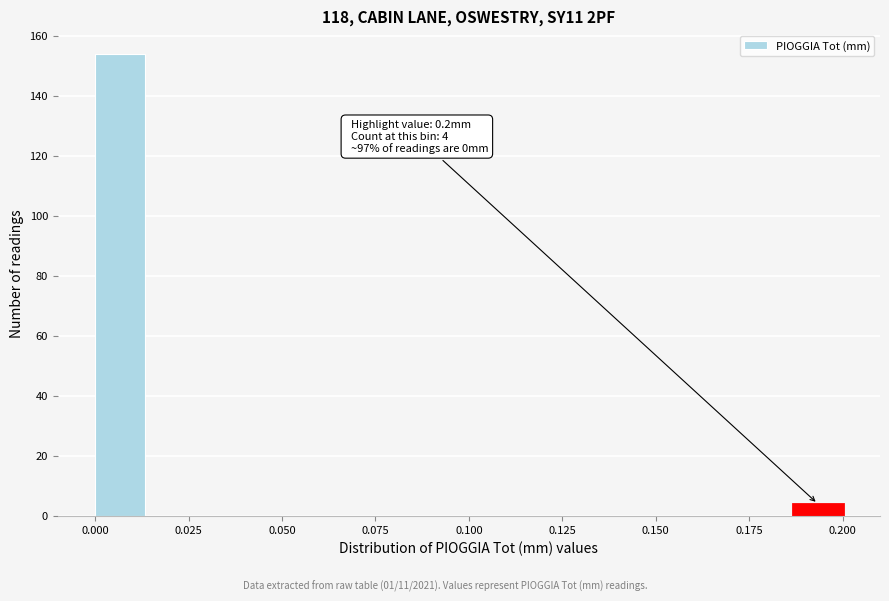

Read against the x-axis, roughly where is the centre of the tallest bar?

0.005